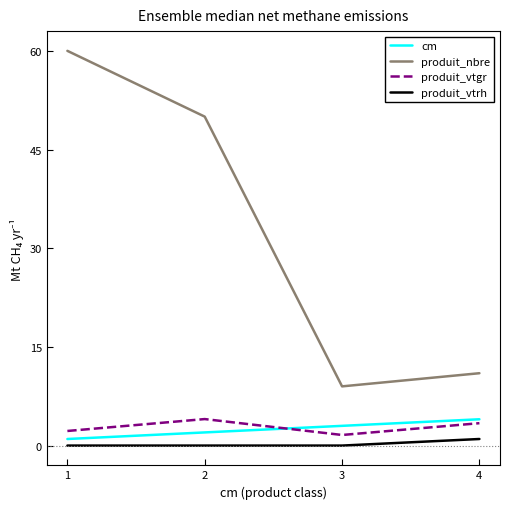

What is the spread (max minus min) of values at 3?

9.0